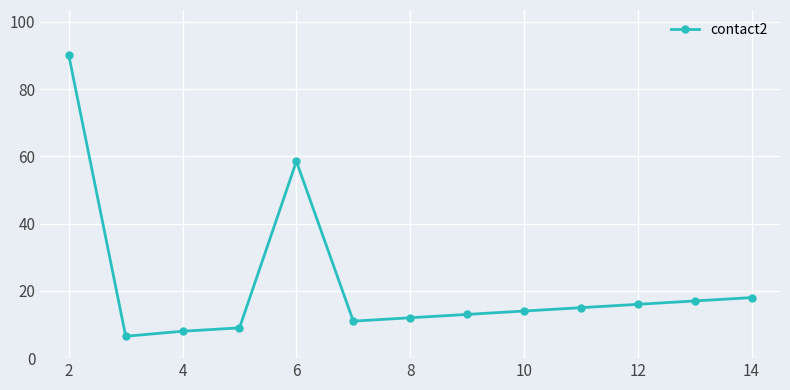

What is the sum of all values?

288.0